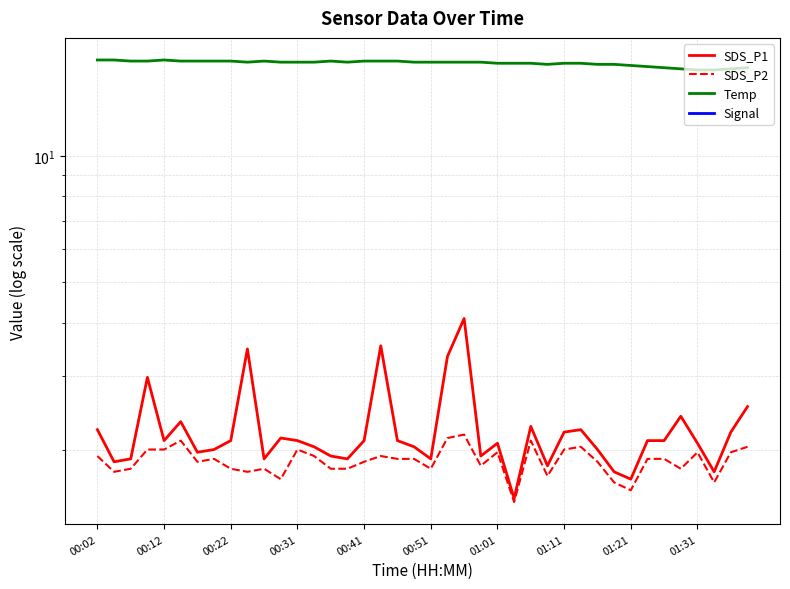

What is the difference between the maximum and second lowest values in the Temp series?

0.9